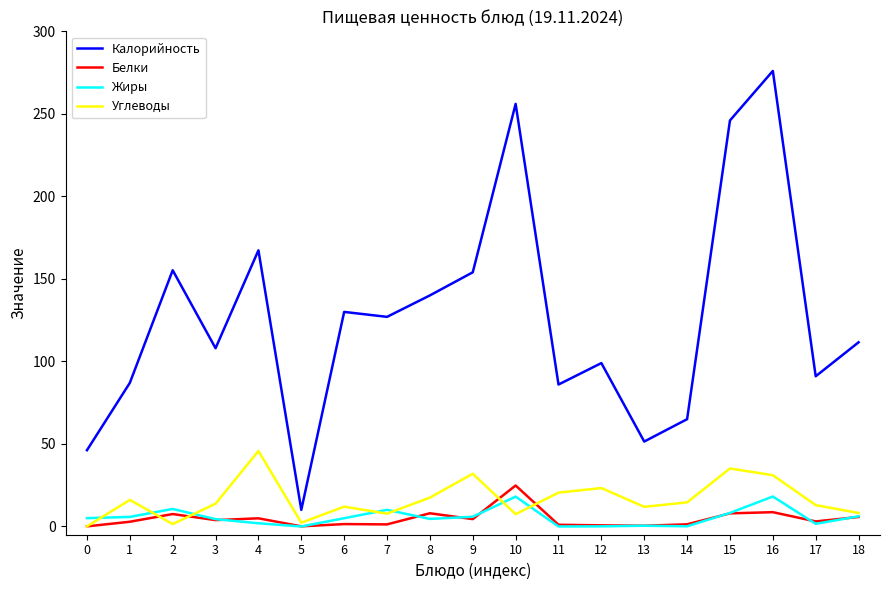

How many interior local valleys does the Углеводы series have?

5